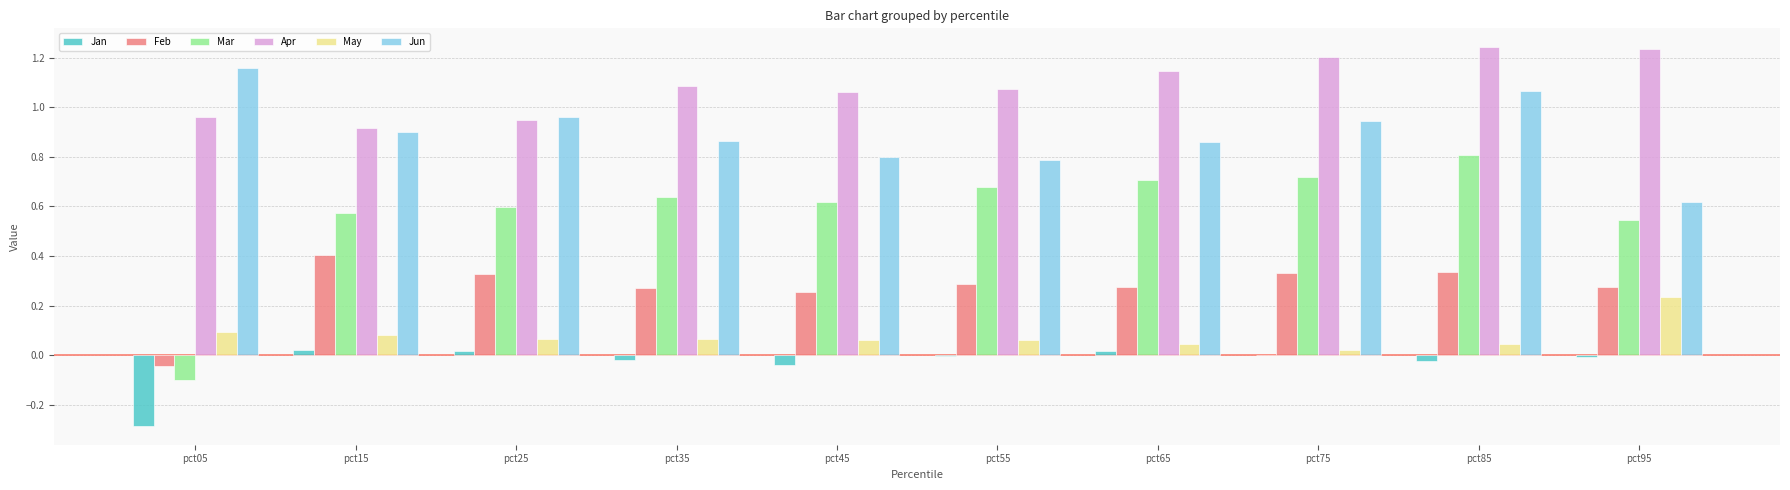

Is it true that Jun equals 0.6 at pct95?

True